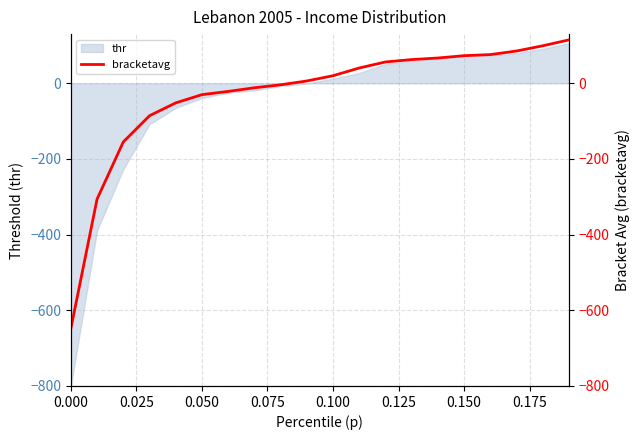

Does the chart display data point markers on the line(s)?

No